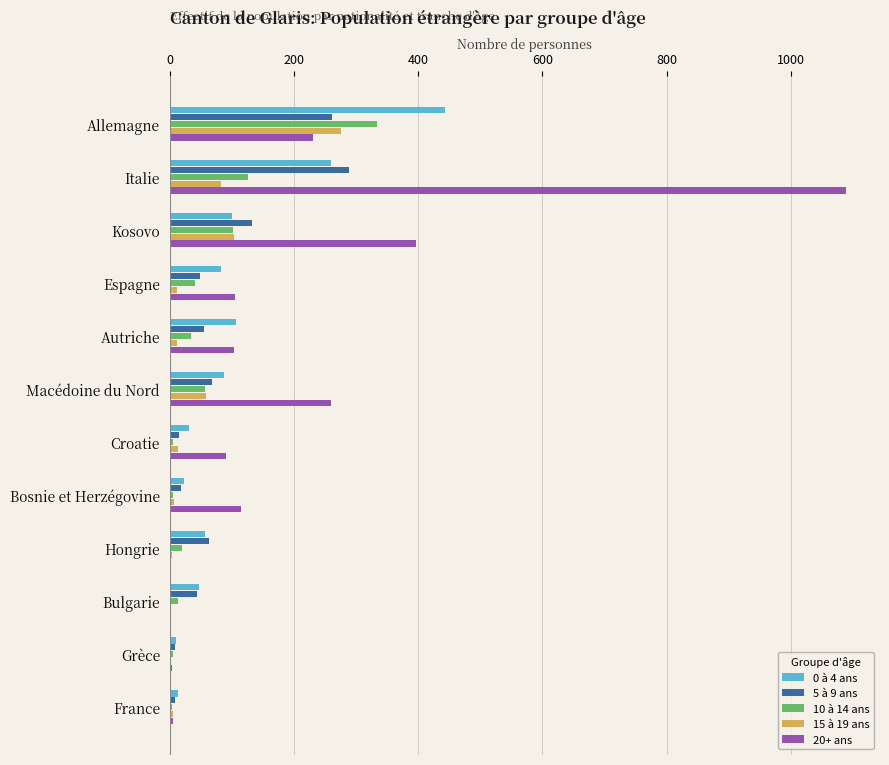

Which category has the highest value across all series?

Italie